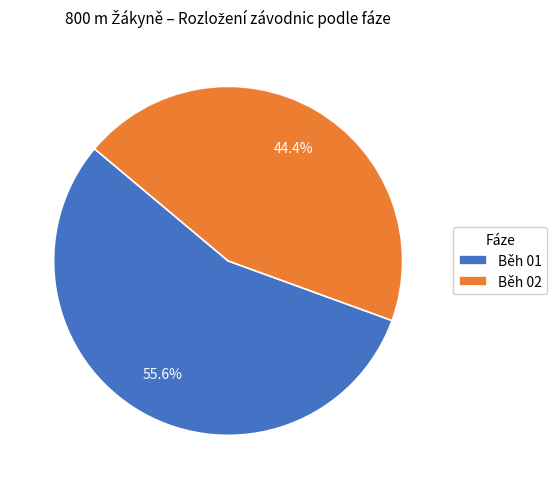

Is the sum of Běh 02 and Běh 01 greater than half?

Yes